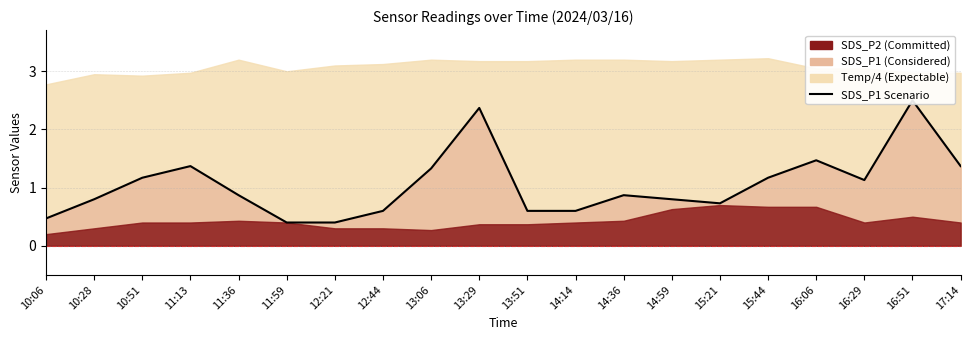

Approximately how many times larger is the value at 10:51 compared to 16:51?

0.5